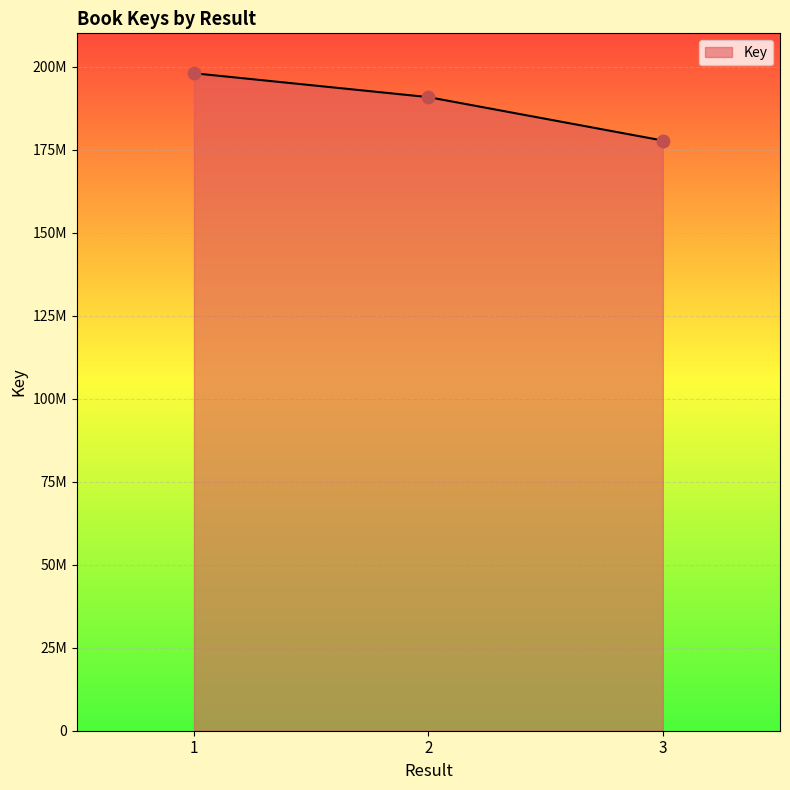

Approximately how many times larger is the value at 3 compared to 2?

0.9